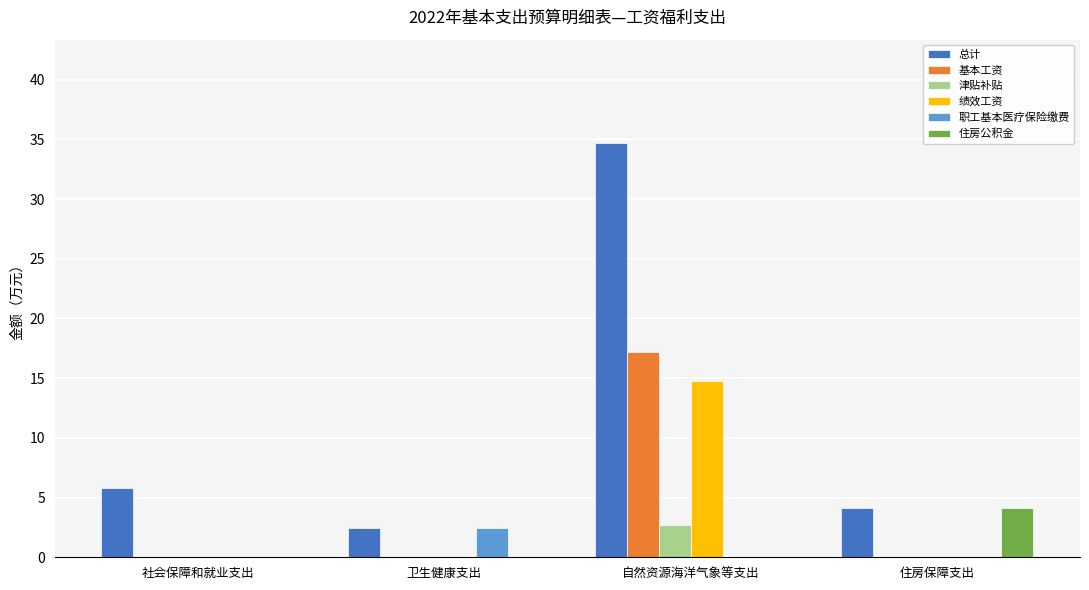

What are all the series names shown in the legend?

总计, 基本工资, 津贴补贴, 绩效工资, 职工基本医疗保险缴费, 住房公积金